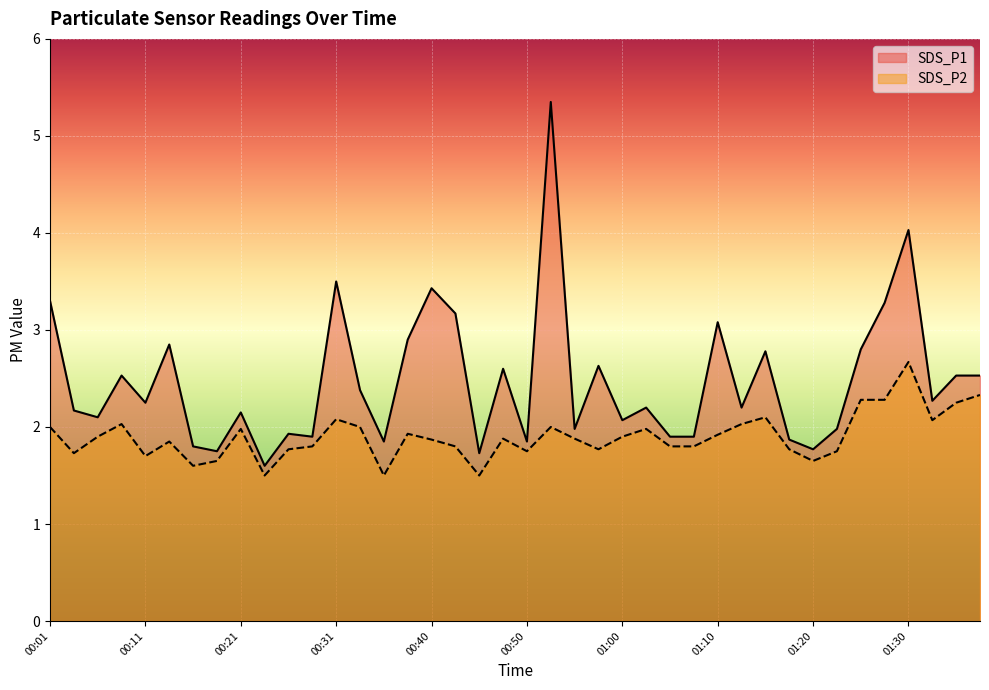

What position from the right is 00:04?

39